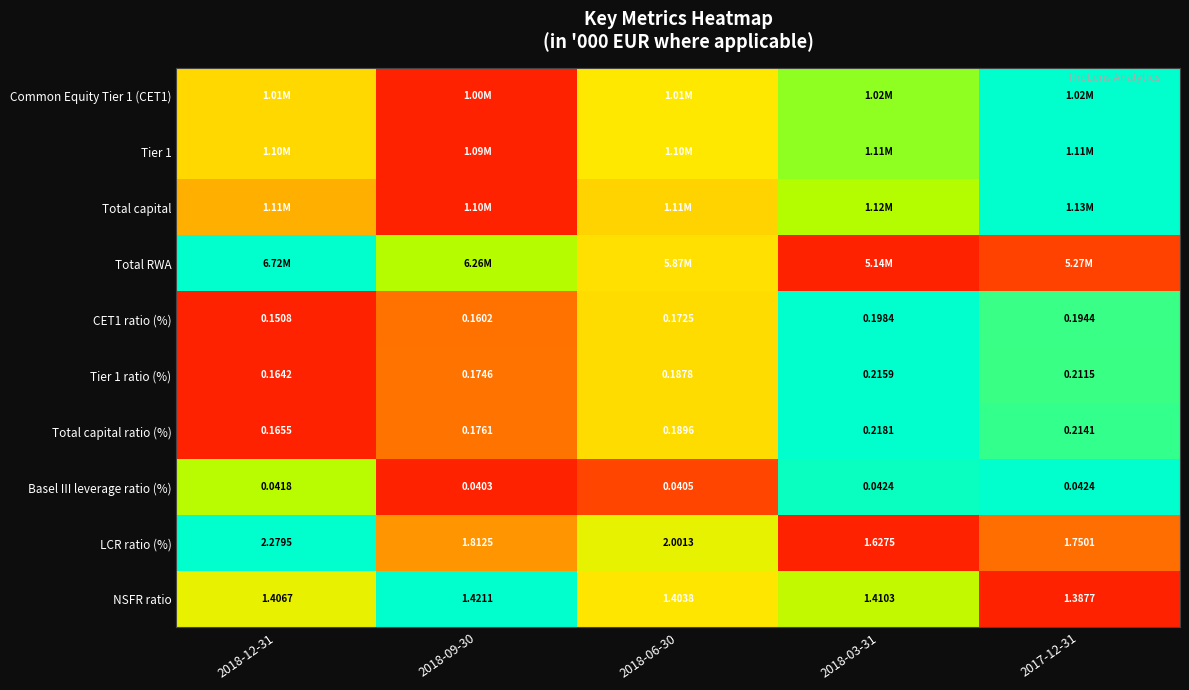

Is the value of Basel III leverage ratio (%) at 2017-12-31 greater than the value of Tier 1 ratio (%) at 2018-03-31?

No